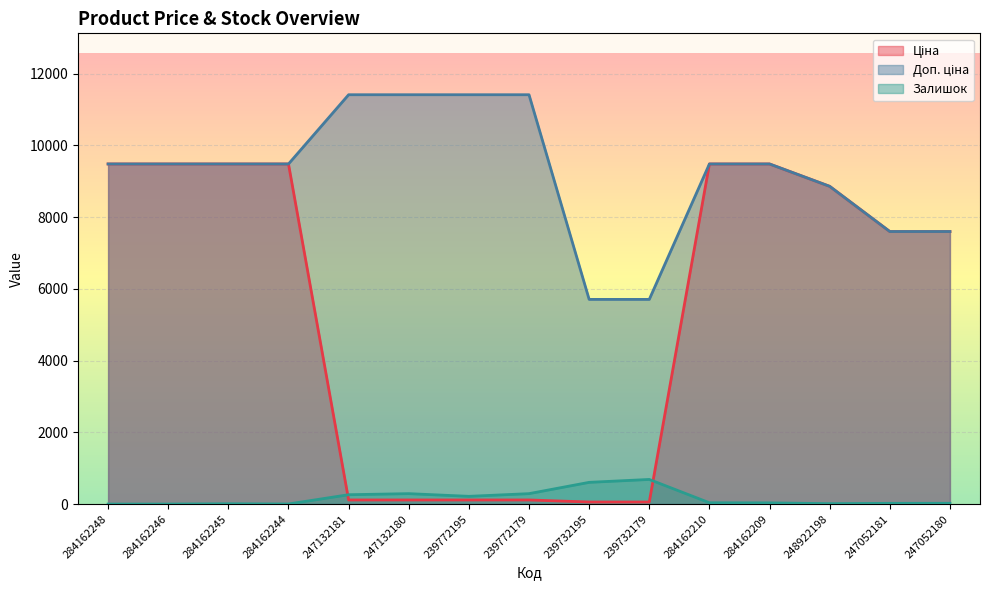

Which series has the largest range (max minus min)?

Ціна